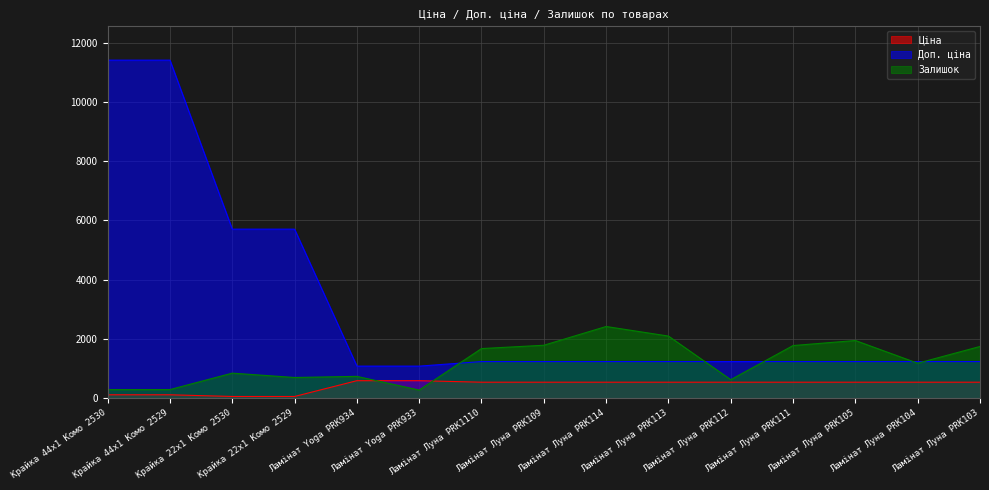

Is it true that Доп. ціна equals 381.4 at Ламінат Yoga PRK933?

False